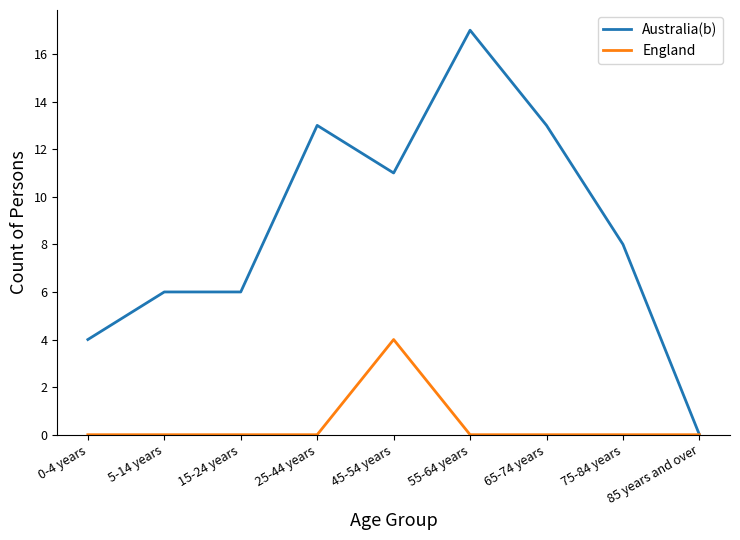

What is the spread (max minus min) of values at 0-4 years?

4